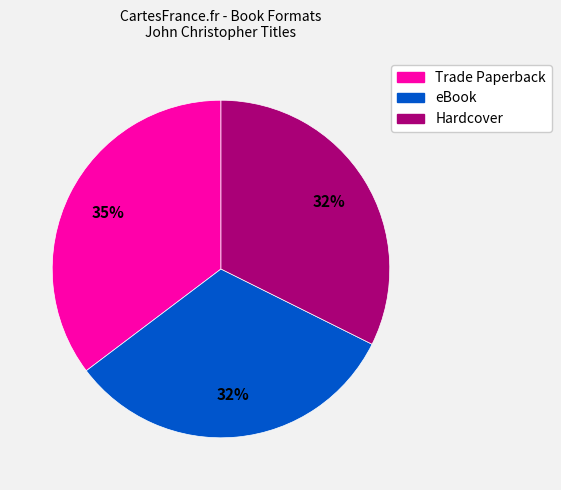

What percentage is the Trade Paperback slice, to the nearest percent?

35%